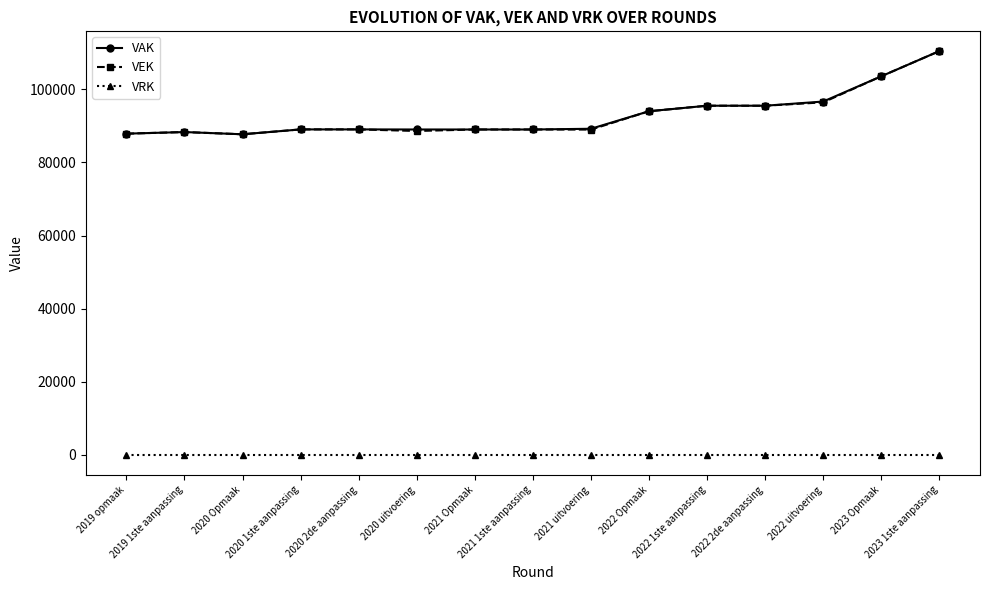

What position from the right is 2021 1ste aanpassing?

8